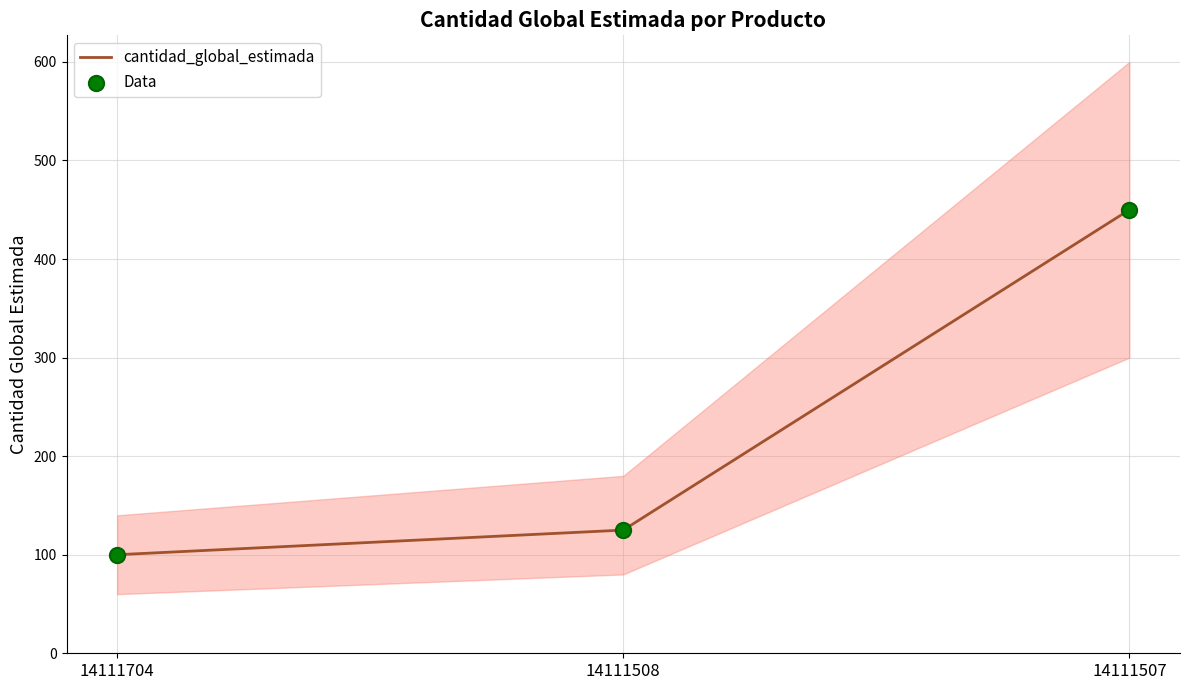

Which series has the widest spread of Y values?

cantidad_global_estimada